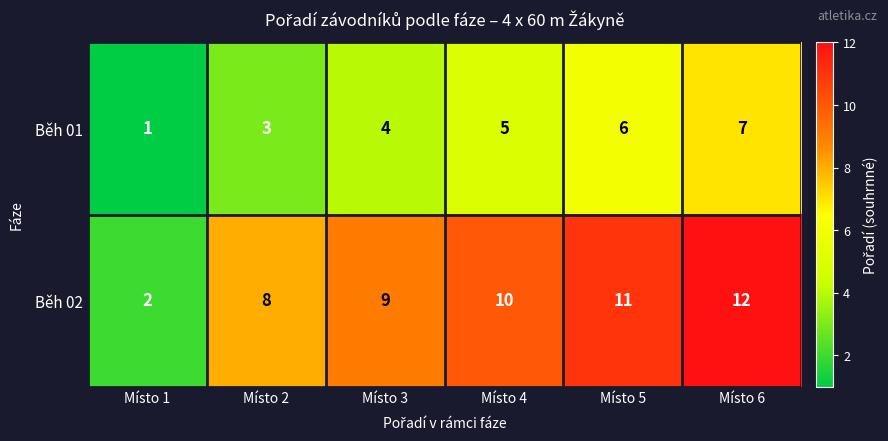

Count the number of data series in this chart.

2